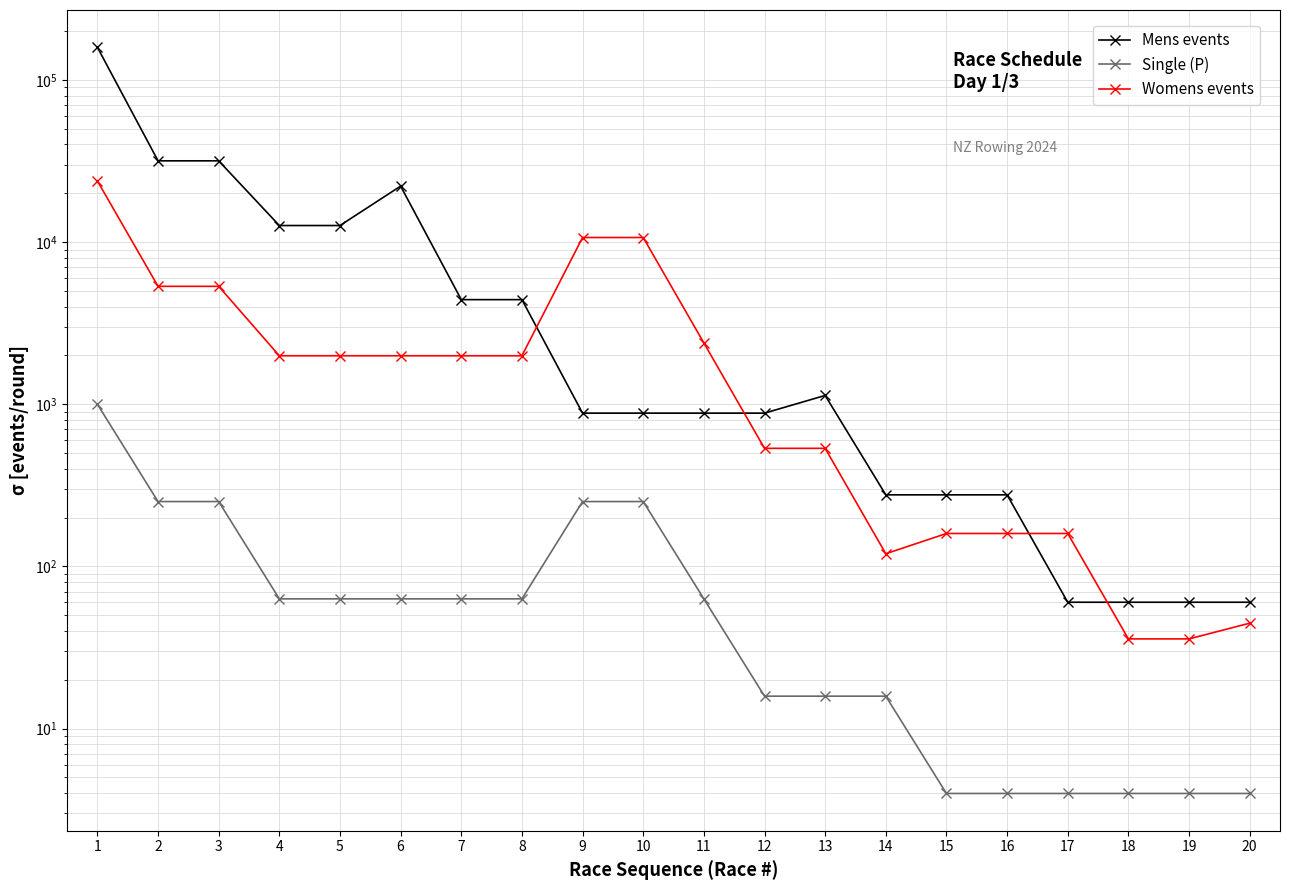

Rank the series by their average value, from highest to lowest.

Mens events, Womens events, Single (P)